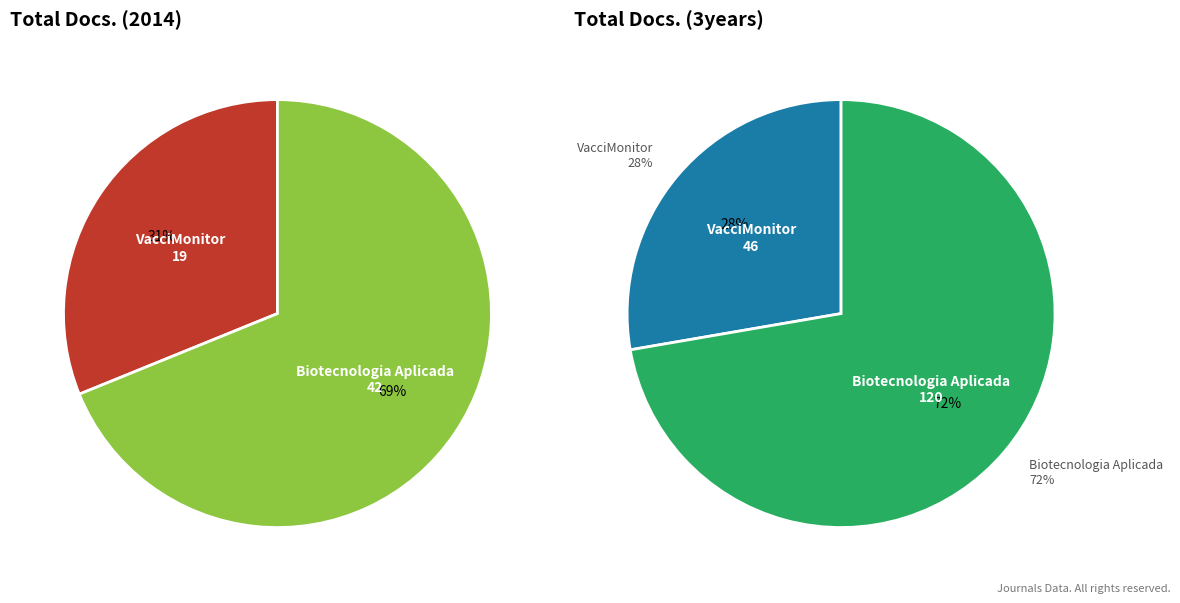

Which category has the biggest portion of the pie?

Biotecnologia Aplicada